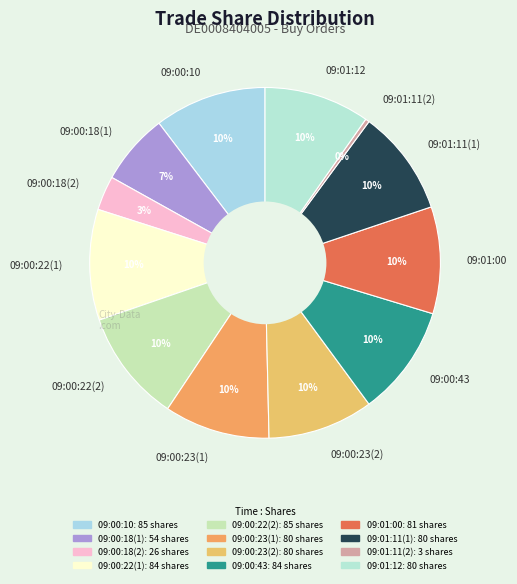

True or false: 09:00:18(1) accounts for 7% of the total.

True